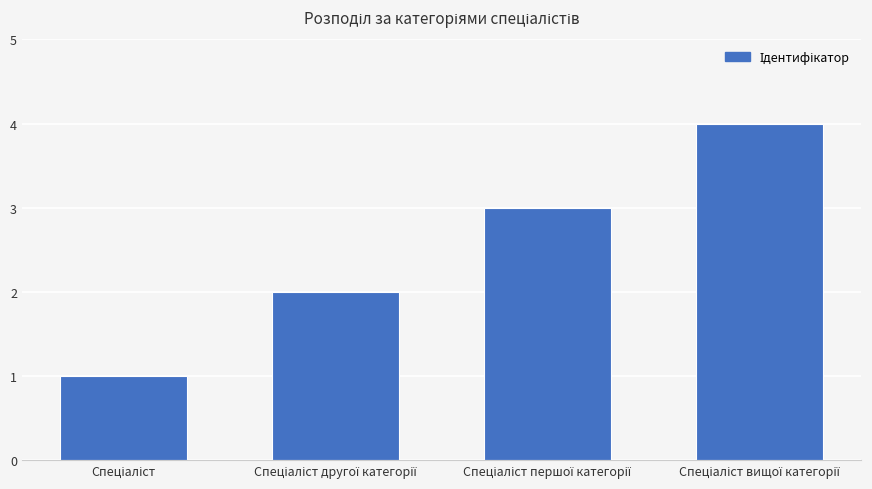

Does the chart contain any negative values?

No